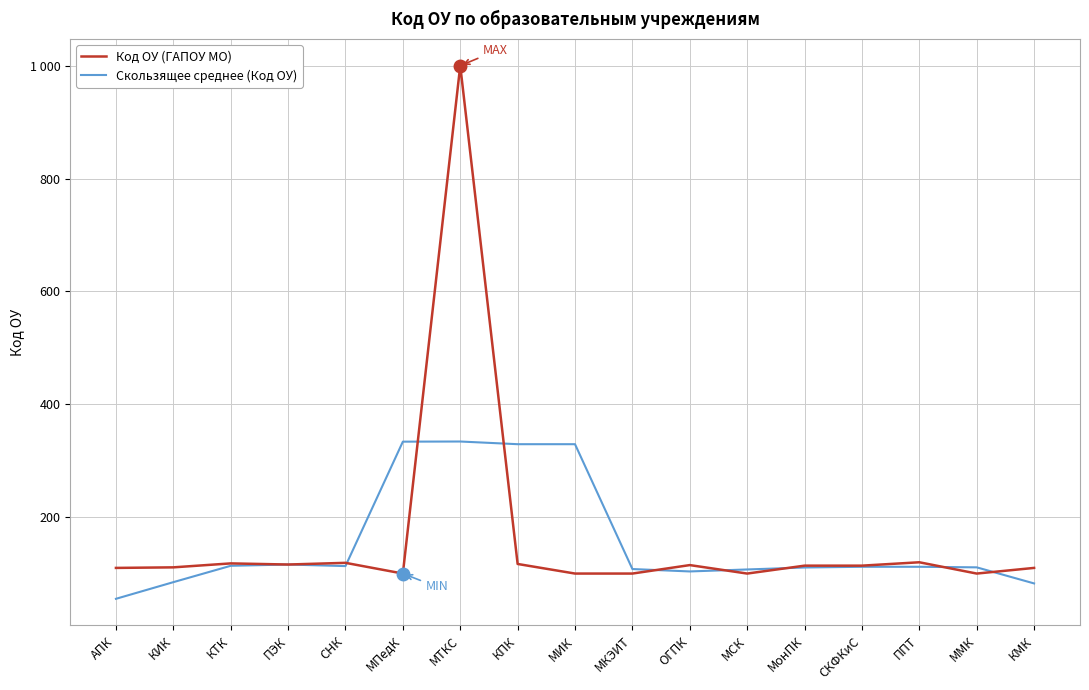

What is the lowest value of the Код ОУ (ГАПОУ МО) series?

100.0